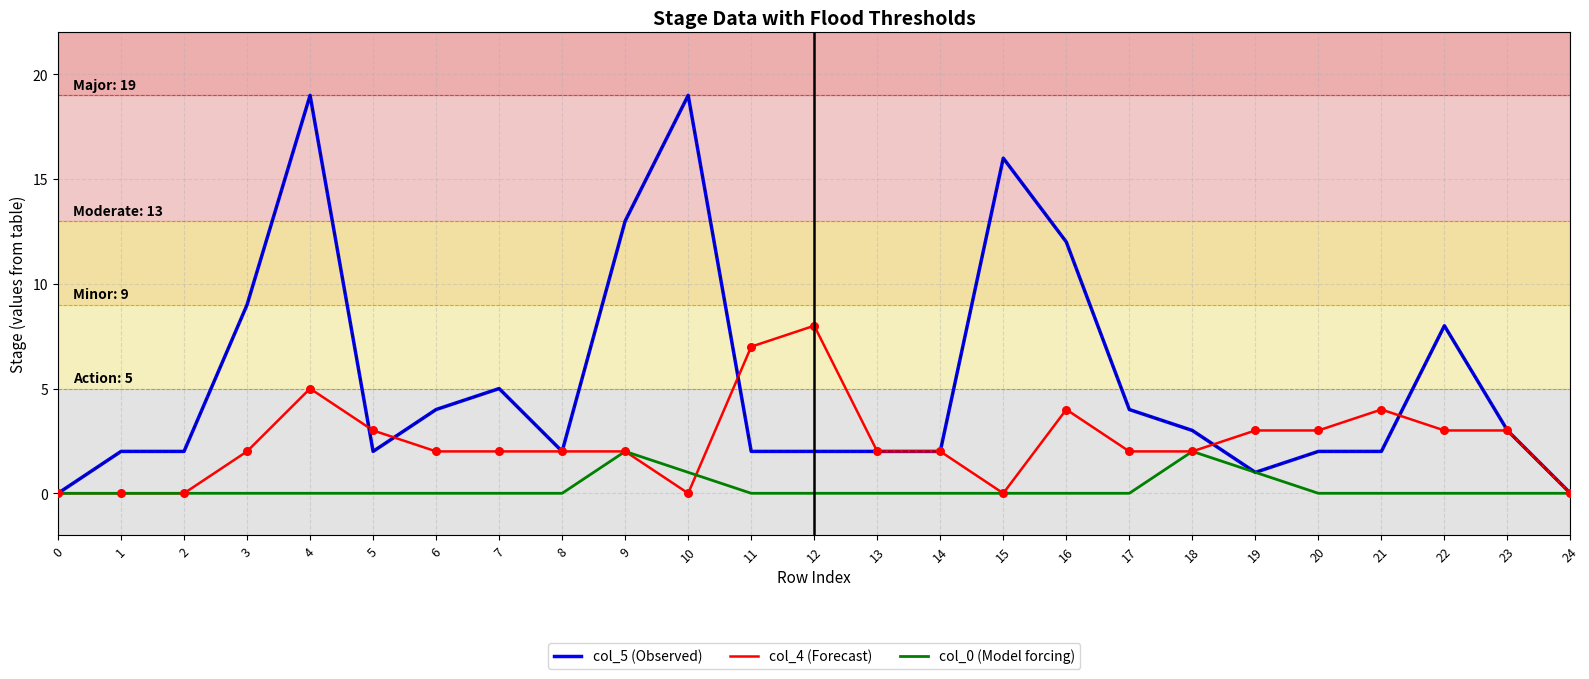

Between 6 and 24, which series saw the biggest shift?

col_5 (Observed)